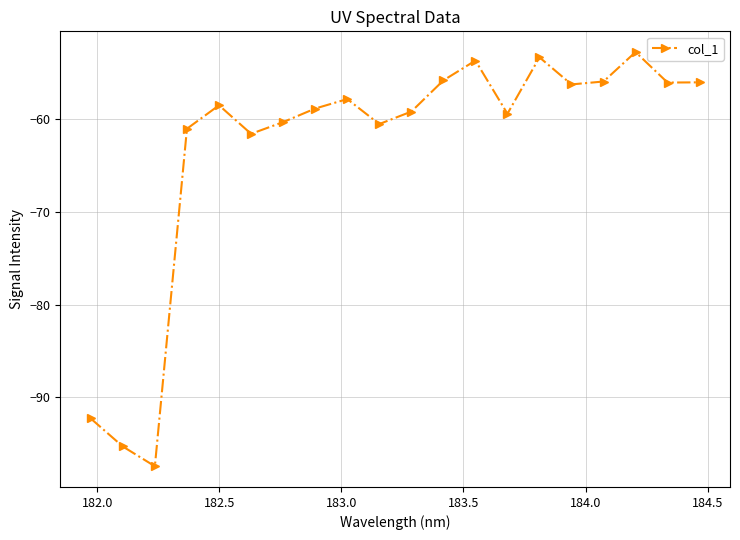

What is the value of the 16th point from the left?

-56.2